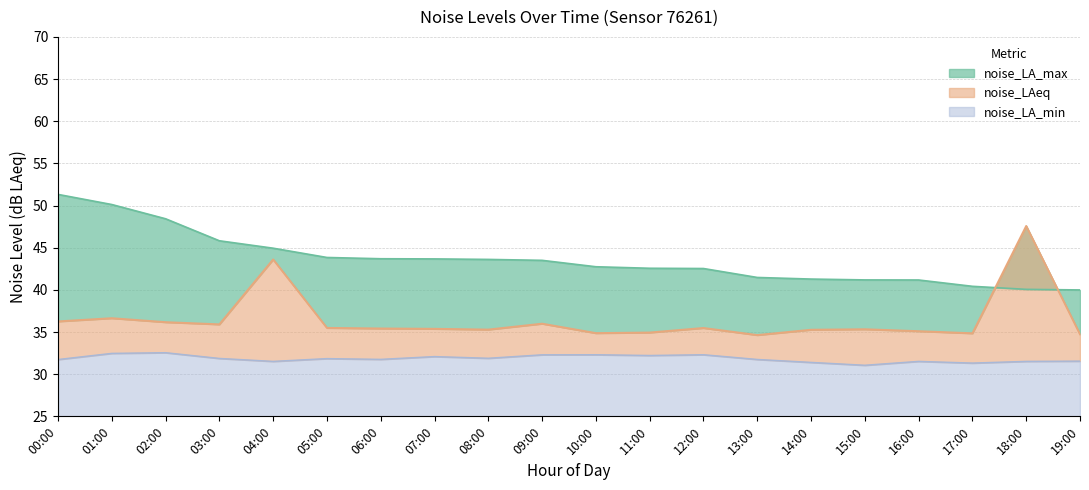

At which category is the sum across all series the highest?

04:00